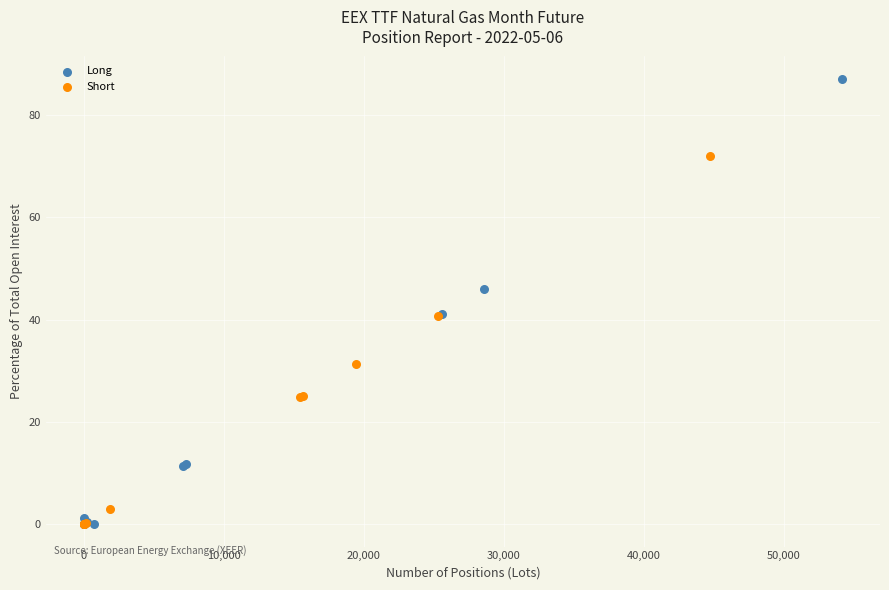

Which series contains the highest Y value?

Long